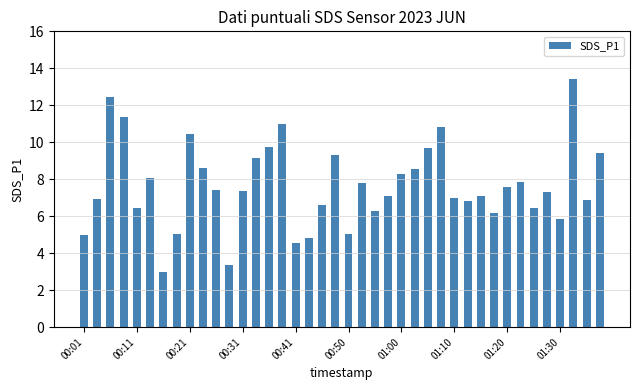

What is the value of the 16th bar from the left?

11.0